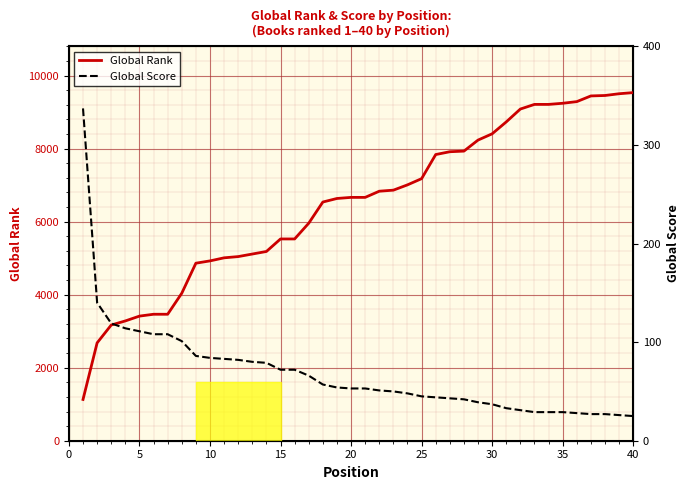

What is the lowest value of the Global Rank series?

1130